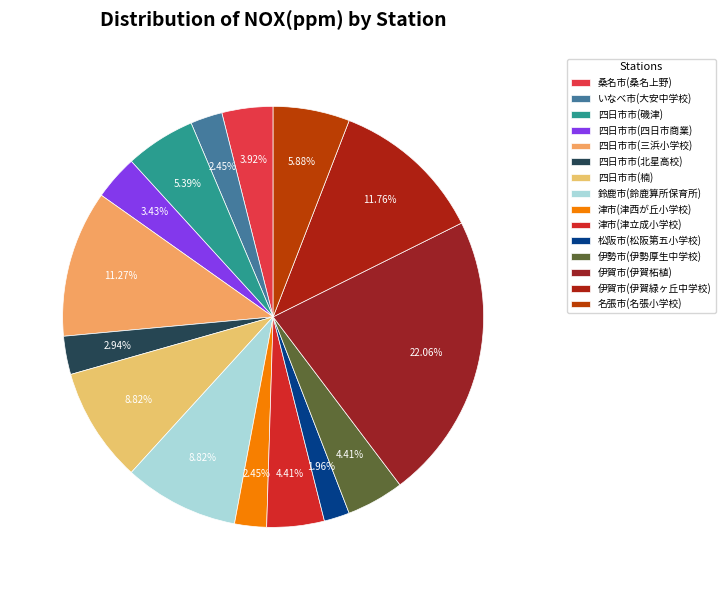

True or false: 伊勢市(伊勢厚生中学校) accounts for 1% of the total.

False